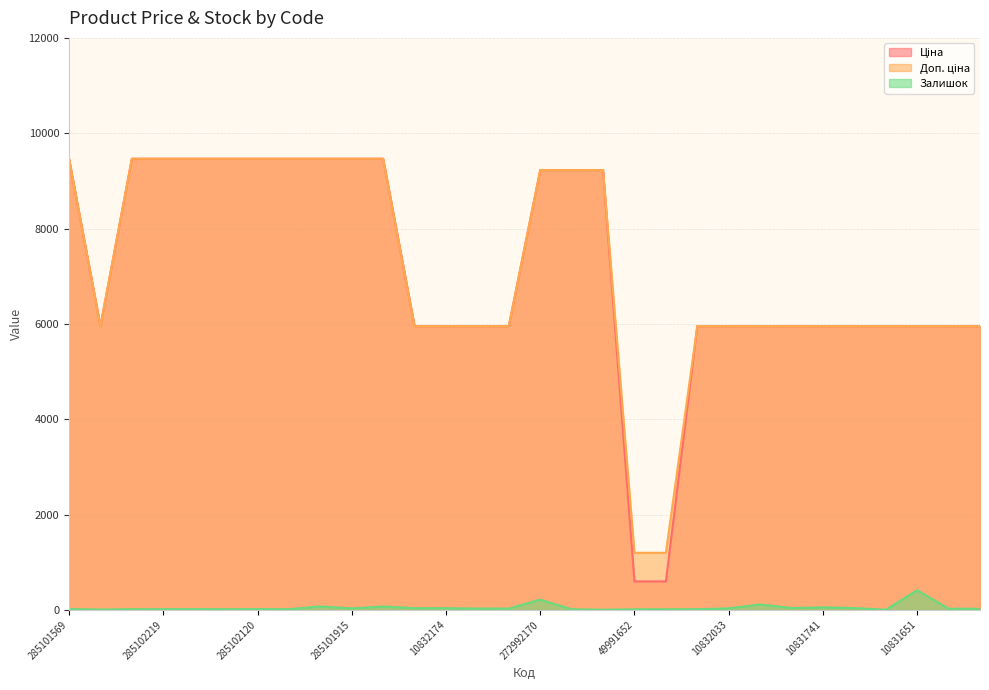

What is the value of the Залишок point at the 11th from the left?

74.0